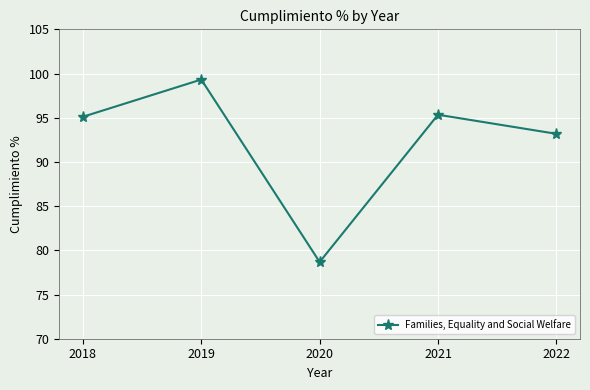

Which has a higher value, 2020 or 2022?

2022